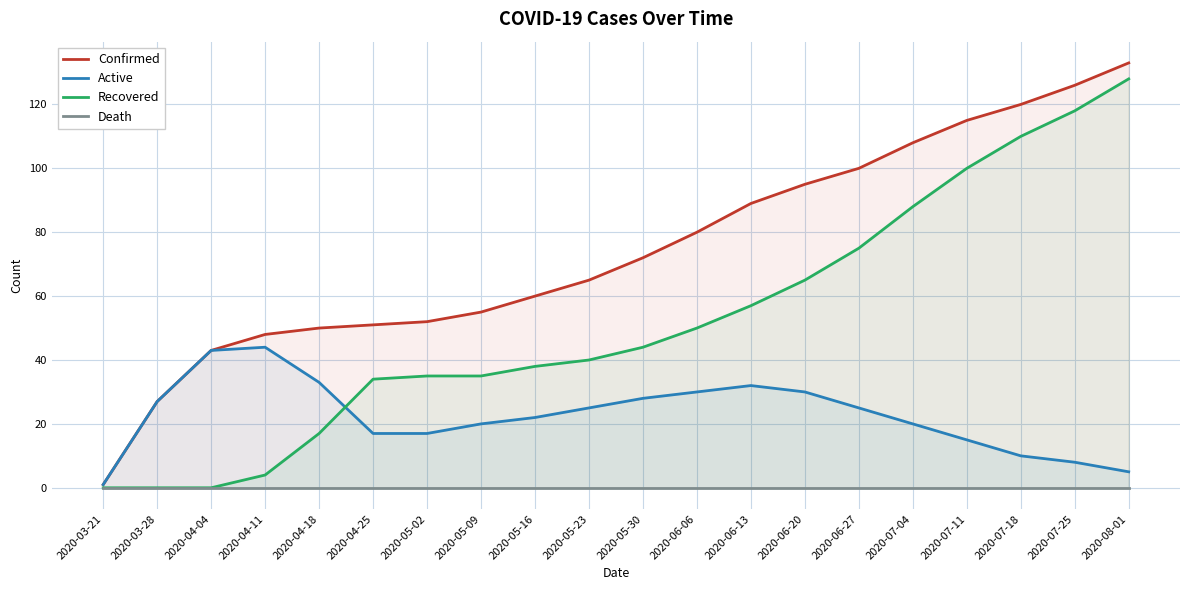

True or false: Death and Recovered cross at least once.

False